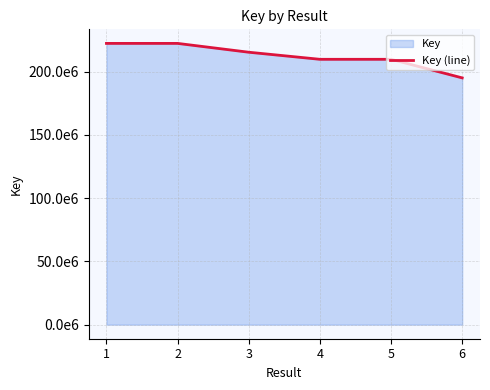

Which label corresponds to the largest value in the chart?

2